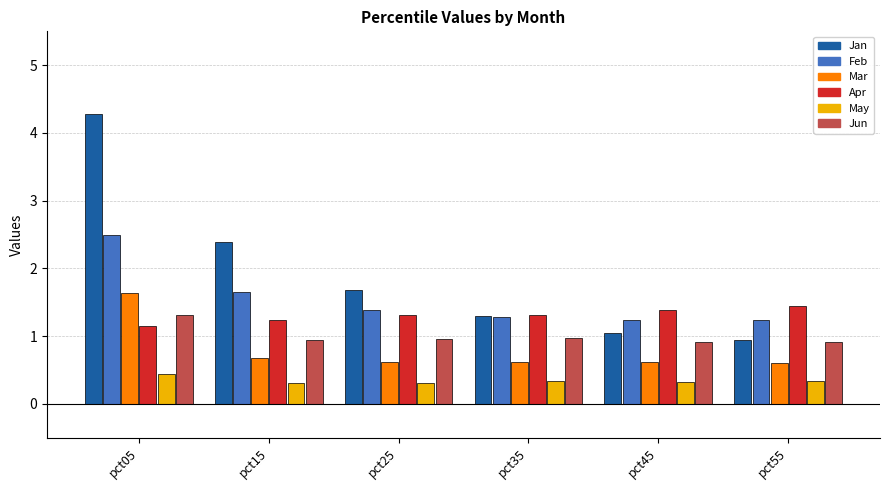

Where is Jan nearest to the value 2?

pct25